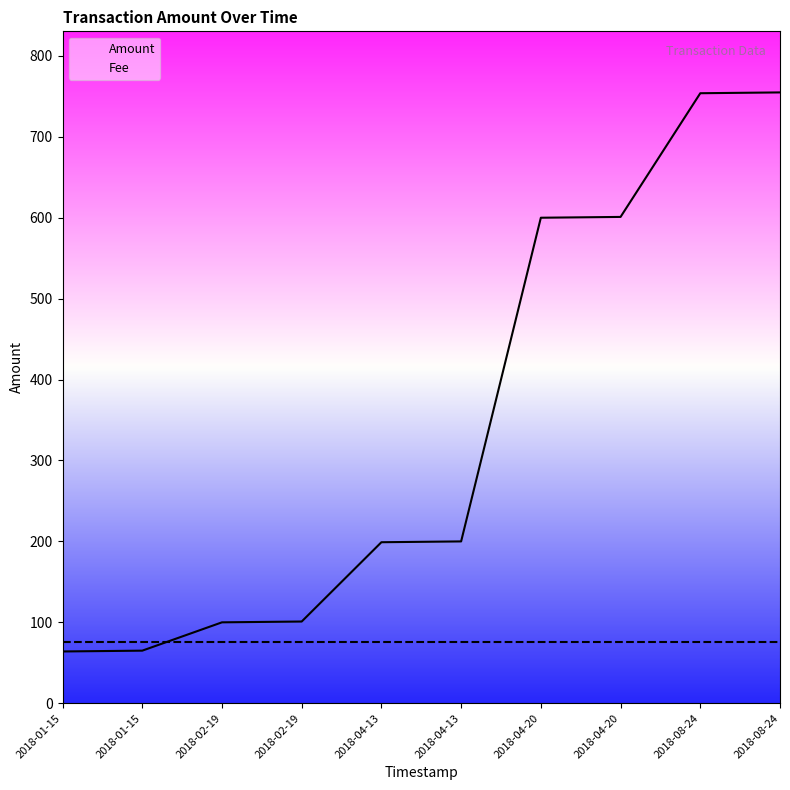

Reading left to right, what are all the values shown in this chart?

Amount: 2018-01-15=64.0	2018-01-15=65.0	2018-02-19=100.0	2018-02-19=101.0	2018-04-13=199.0	2018-04-13=200.0	2018-04-20=600.0	2018-04-20=601.0	2018-08-24=753.9	2018-08-24=754.9
Fee: 2018-01-15=75.5	2018-01-15=75.5	2018-02-19=75.5	2018-02-19=75.5	2018-04-13=75.5	2018-04-13=75.5	2018-04-20=75.5	2018-04-20=75.5	2018-08-24=75.5	2018-08-24=75.5